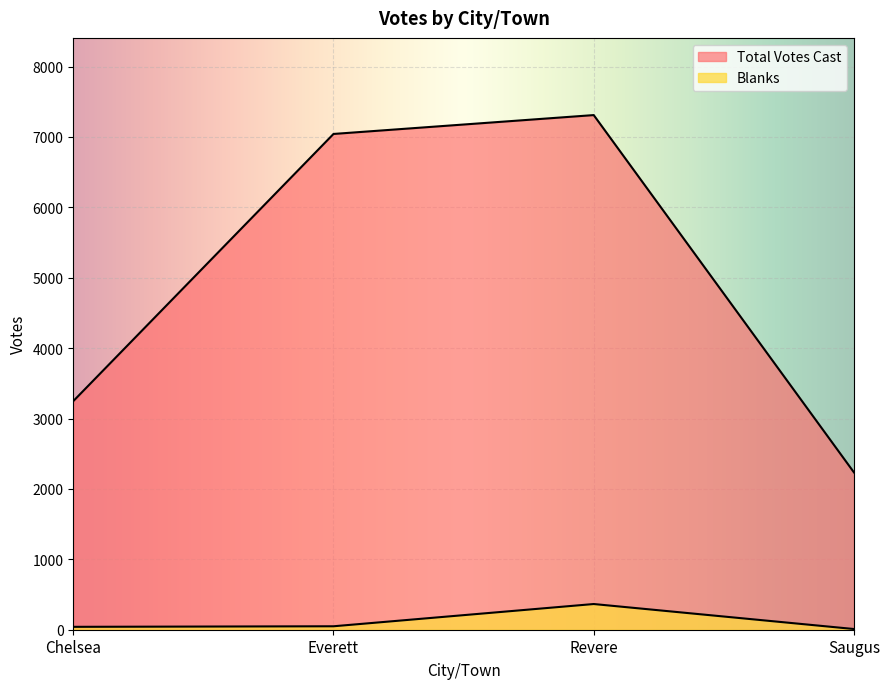

What is the total value across all series at Everett?

7091